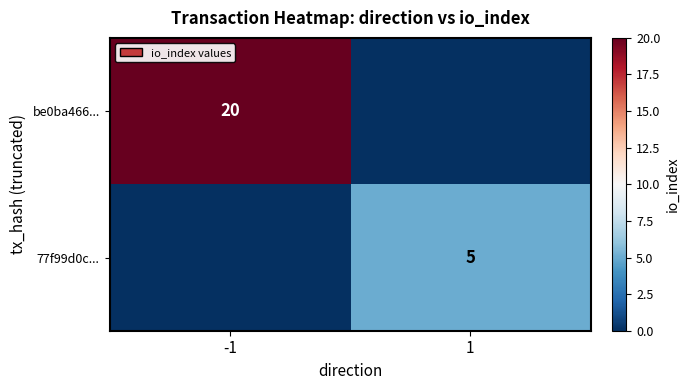

Is it true that be0ba466... equals 20 at -1?

True